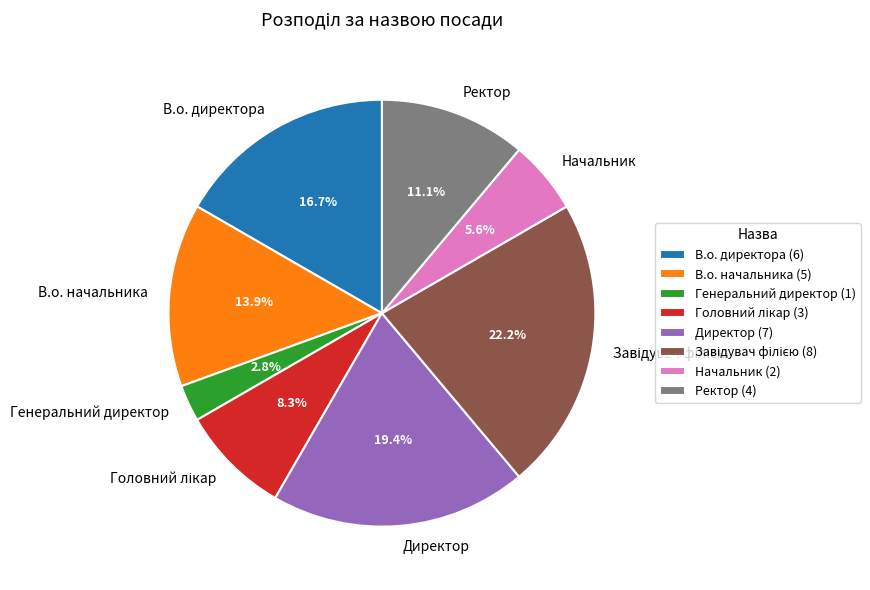

To the nearest percent, what portion does Директор represent?

19%